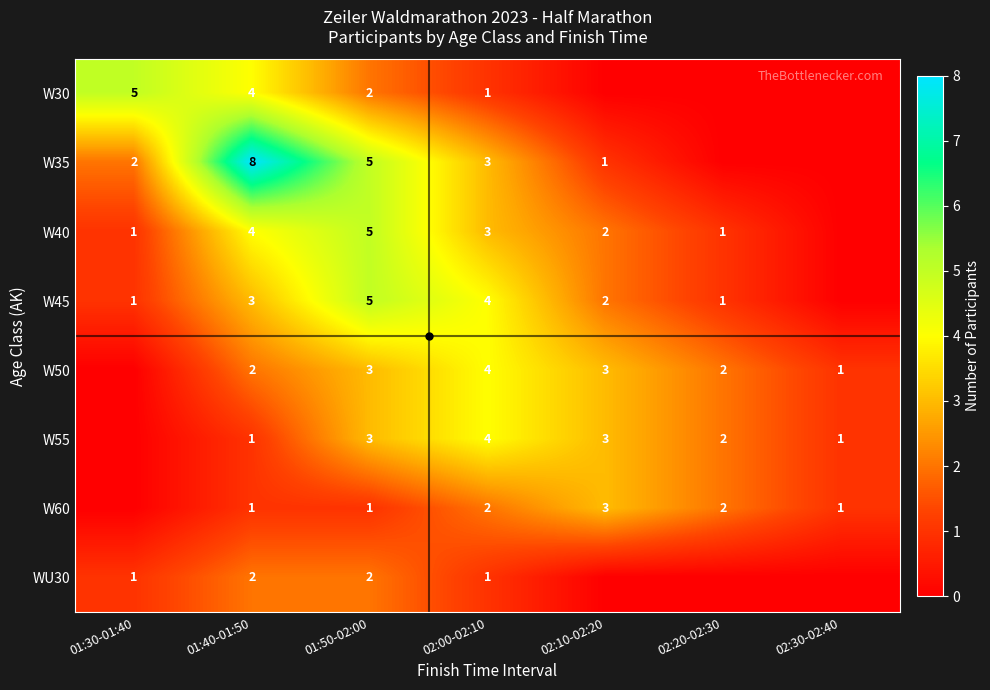

Which has a higher value, 02:00-02:10 or 02:10-02:20?

02:00-02:10